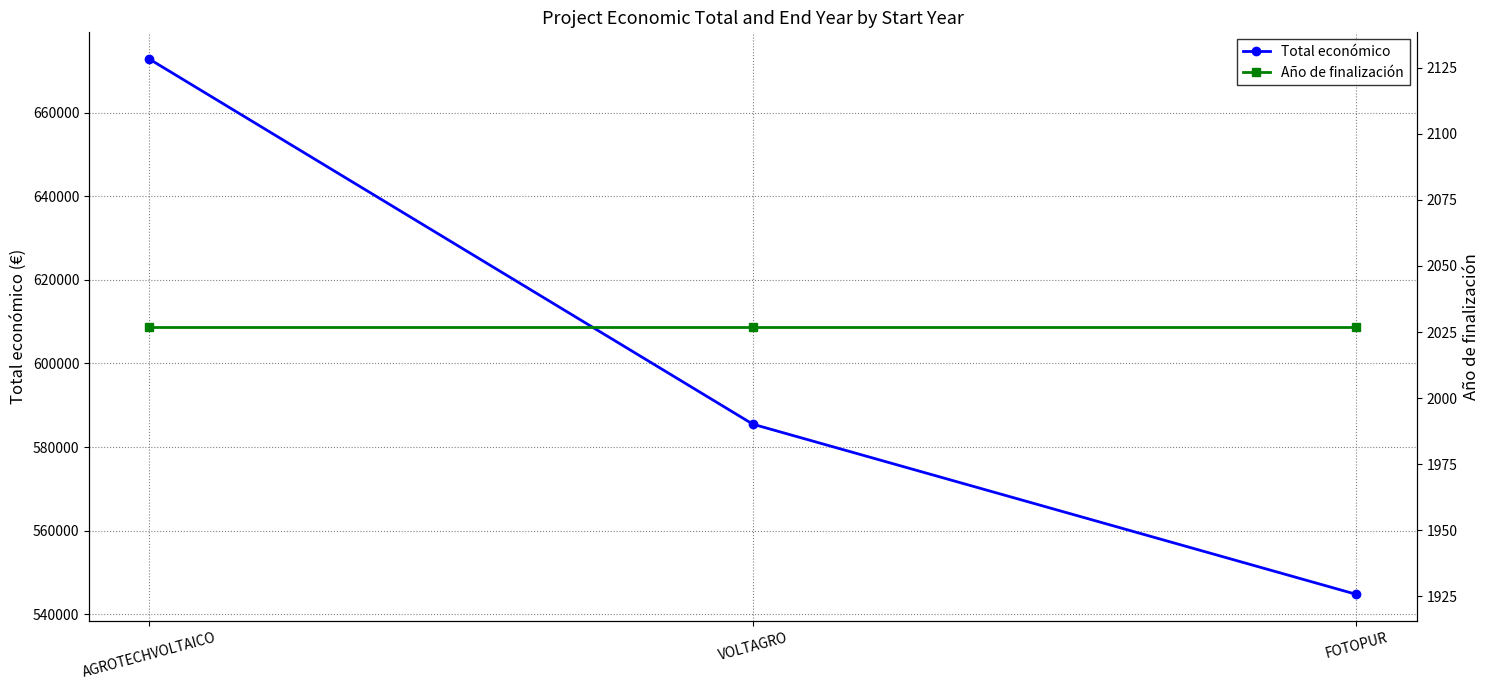

True or false: Total económico has a value of 585460 at VOLTAGRO.

True